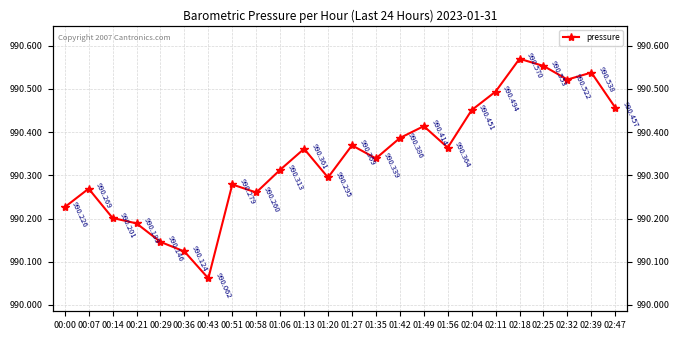

What is the smallest value displayed?

990.1